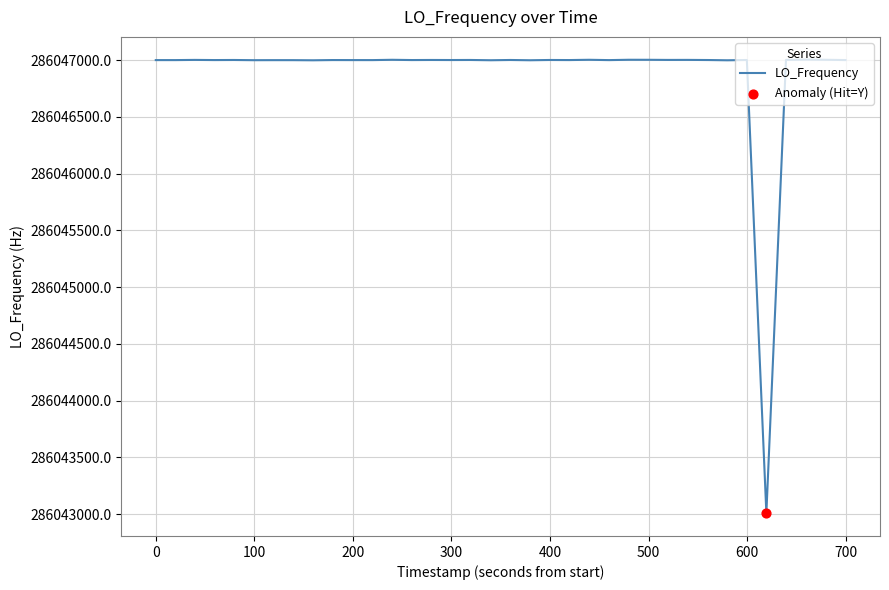

What is the greatest value displayed?

286047004.4